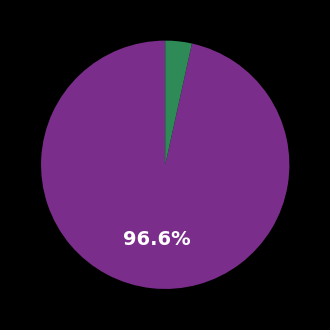

Is there any slice that represents more than half of the pie?

Yes